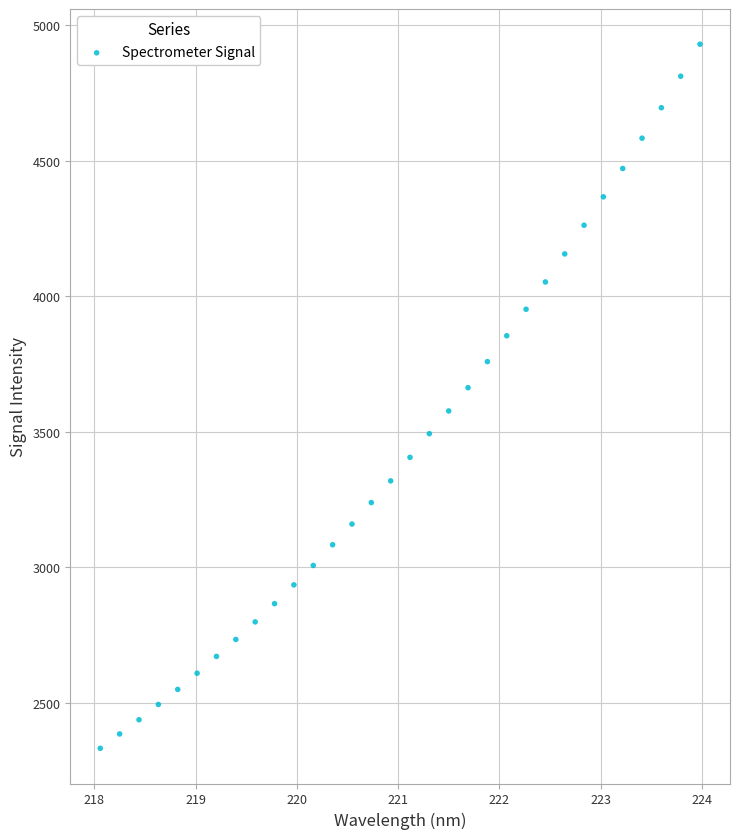

What is the range of Y values (max minus min)?

2595.7